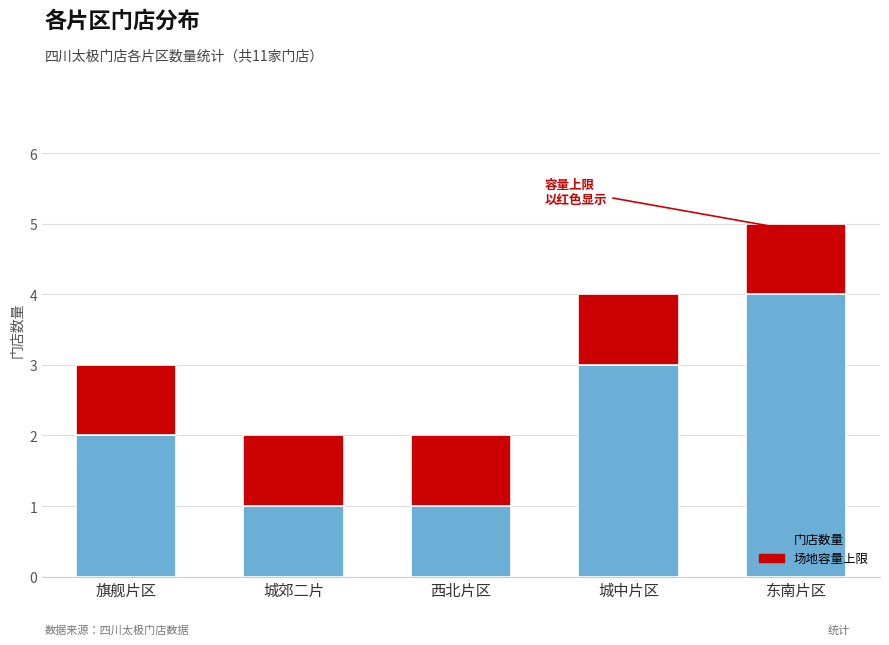

Between 旗舰片区 and 东南片区, which is larger?

东南片区